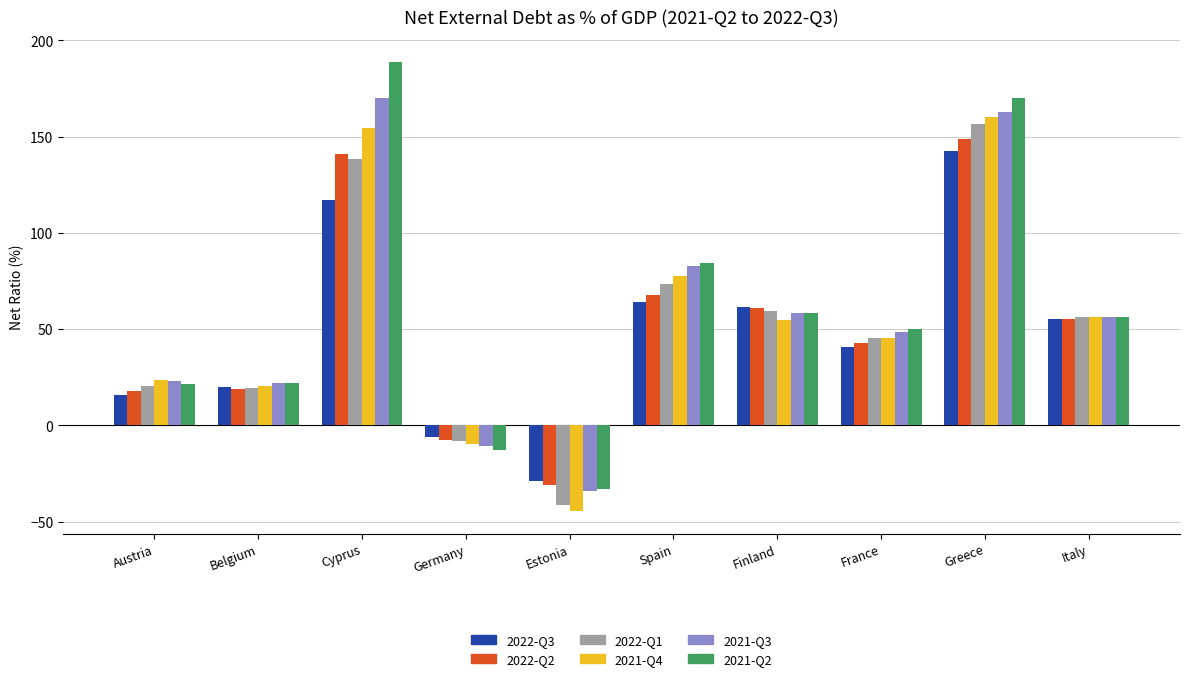

What is the sum of all 2021-Q3 values?

578.7